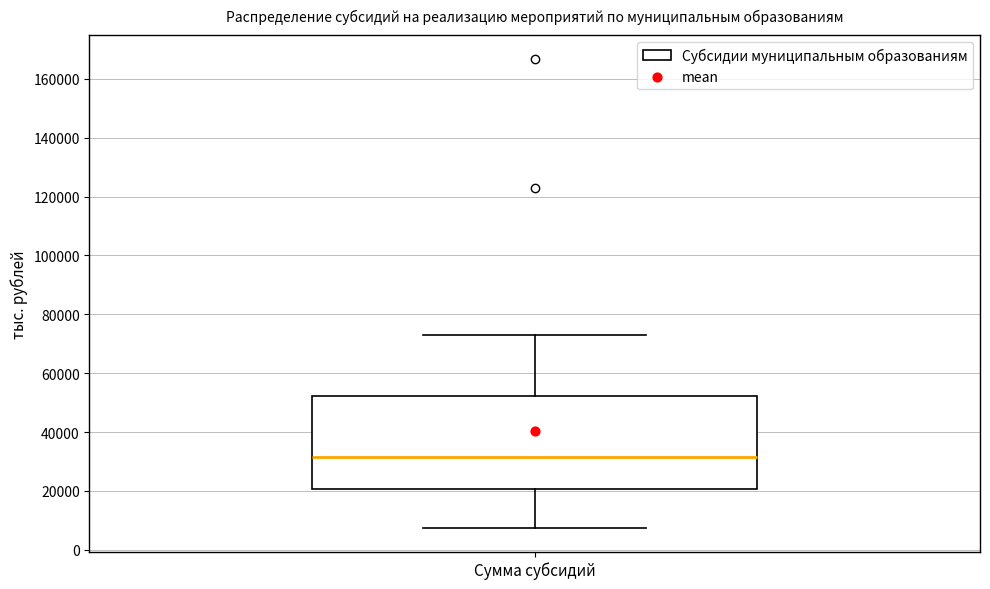

Where does the lower whisker of the box for Сумма субсидий end on the y-axis? The values are not printed on the chart, so give them approximately, as read against the axis.

8000